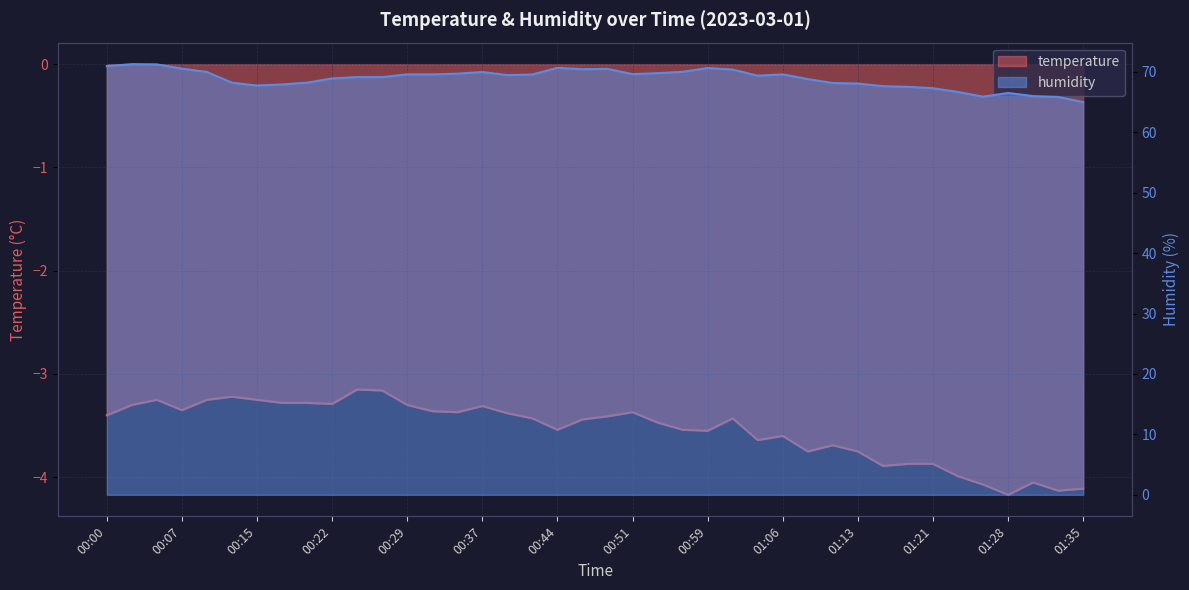

True or false: humidity has more than 1 points higher than both neighbors.

True